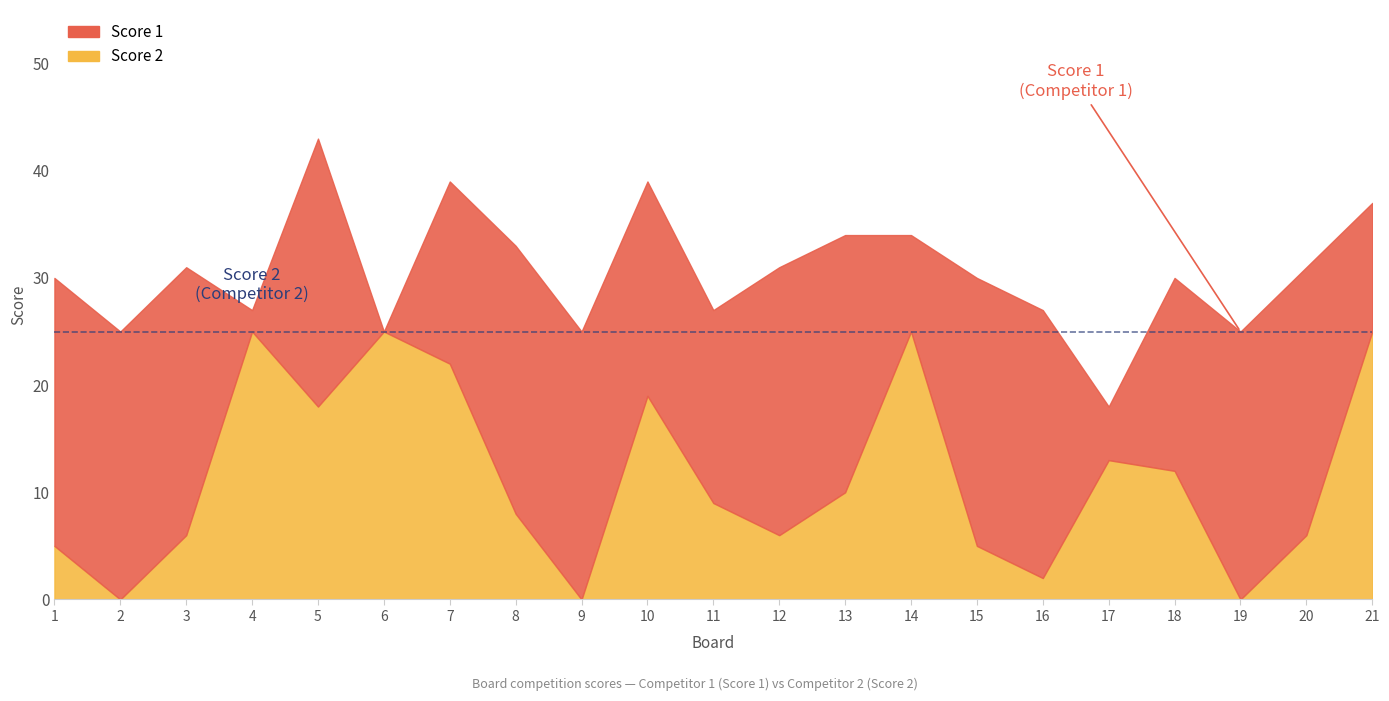

The value at 17 is 21. True or false?

False